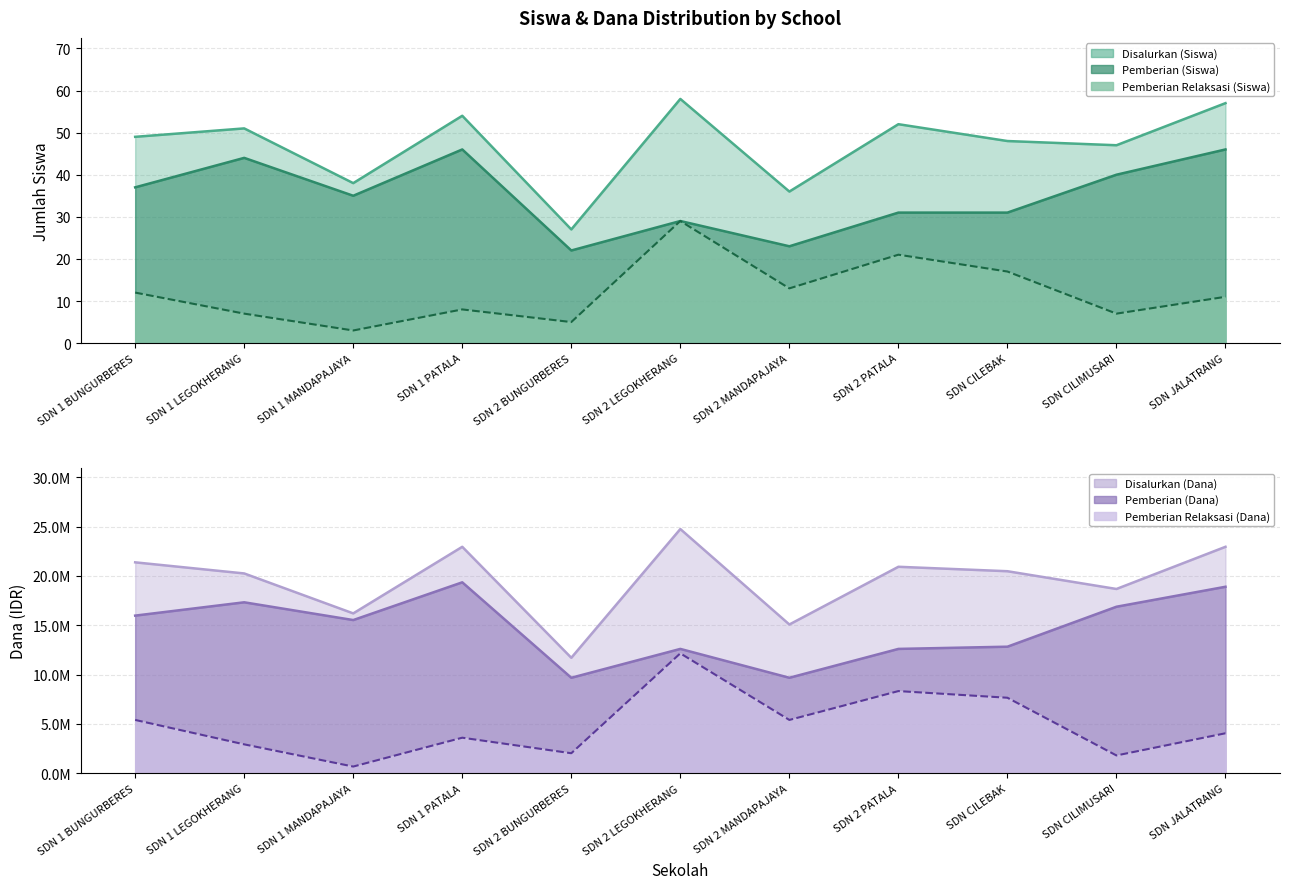

Reading left to right, list all the values displayed in this chart.

Pemberian Relaksasi (Siswa): 12	7	3	8	5	29	13	21	17	7	11
Pemberian (Siswa): 37	44	35	46	22	29	23	31	31	40	46
Disalurkan (Siswa): 49	51	38	54	27	58	36	52	48	47	57
Pemberian Relaksasi (Dana): 5400000	2925000	675000	3600000	2025000	12150000	5400000	8325000	7650000	1800000	4050000
Pemberian (Dana): 15975000	17325000	15525000	19350000	9675000	12600000	9675000	12600000	12825000	16875000	18900000
Disalurkan (Dana): 21375000	20250000	16200000	22950000	11700000	24750000	15075000	20925000	20475000	18675000	22950000